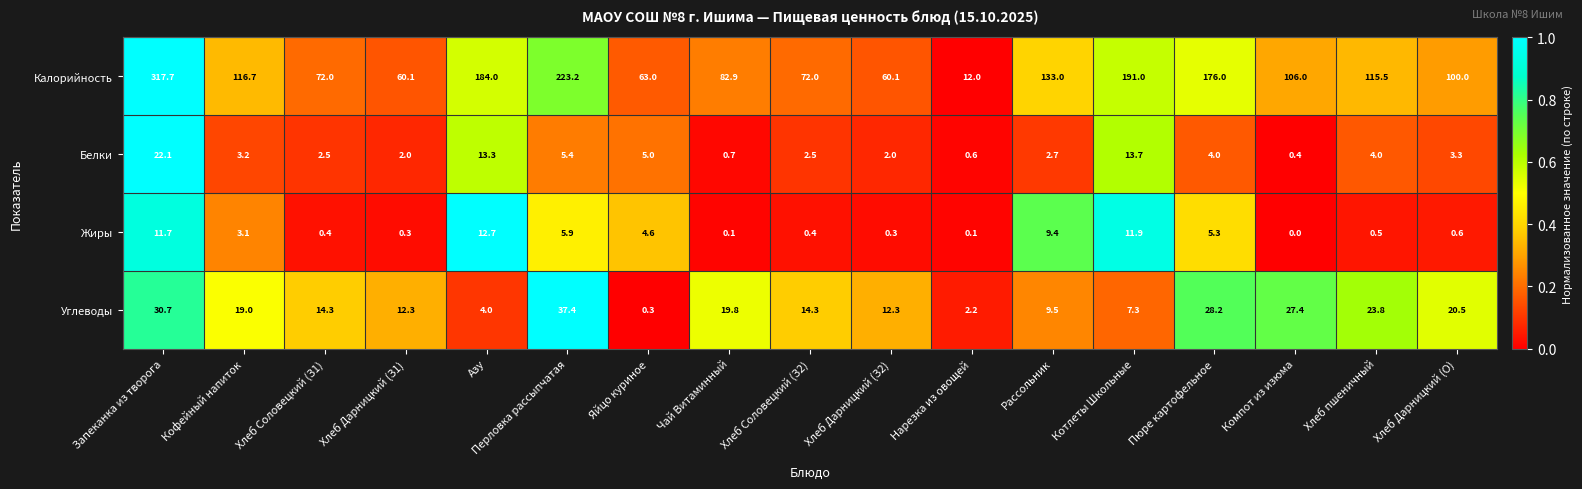

How many categories are shown in the chart?

17